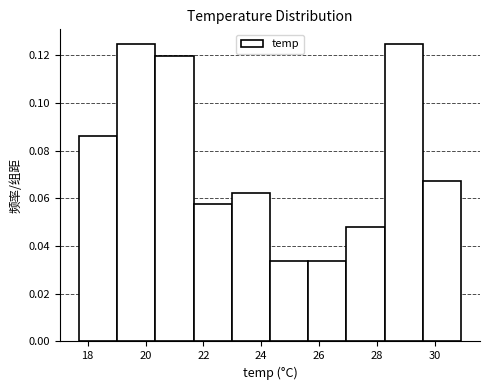

What is the height of the bar covering 26.94 to 28.26 on the x-axis? Neither the bar edges nor the heights are printed on the chart, so give them approximately, as read against the axes.

0.048